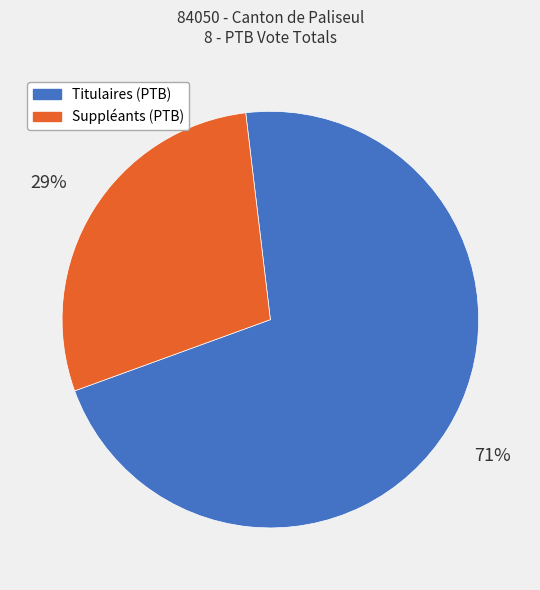

Combined, do Titulaires (PTB) and Suppléants (PTB) account for over 50%?

Yes